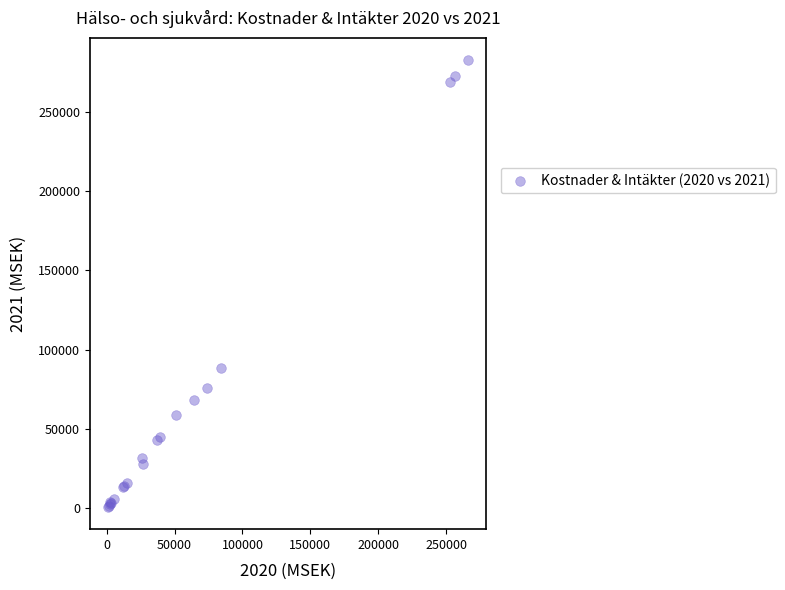

What Y value in the scatter plot is closest to 141619?

88159.6